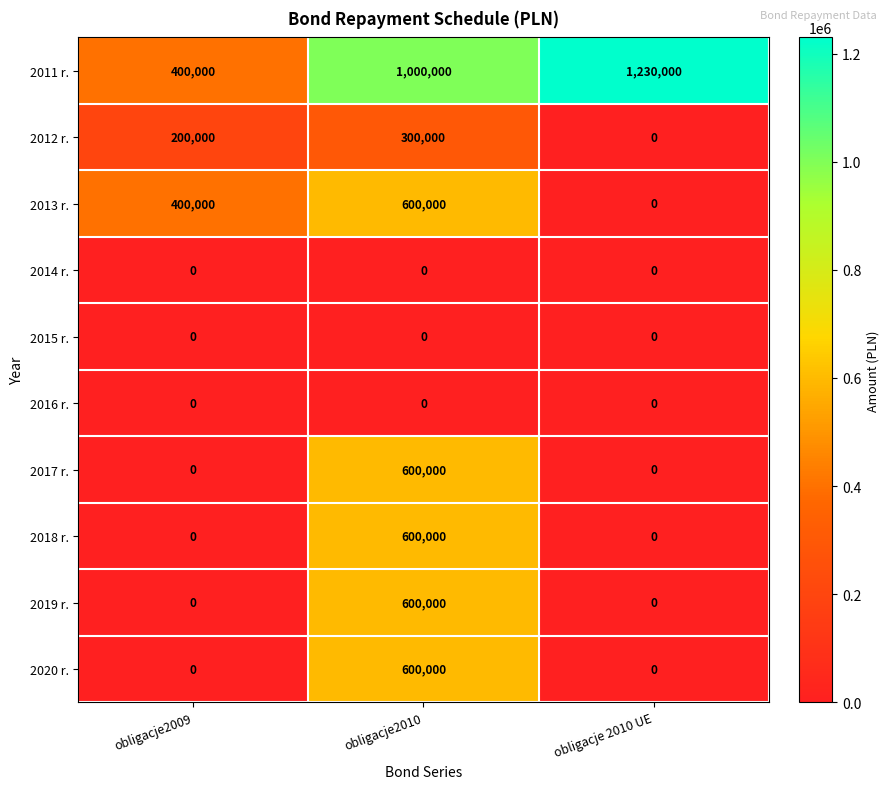

At which label is 2011 r. closest to 815000?

obligacje2010